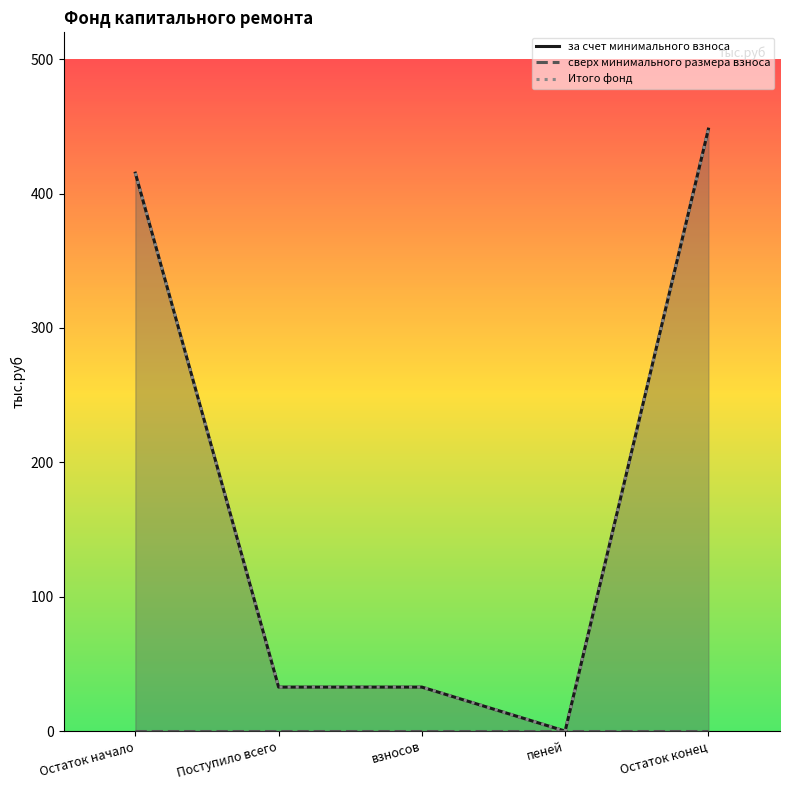

What is the label of the 2nd point from the left?

Поступило всего